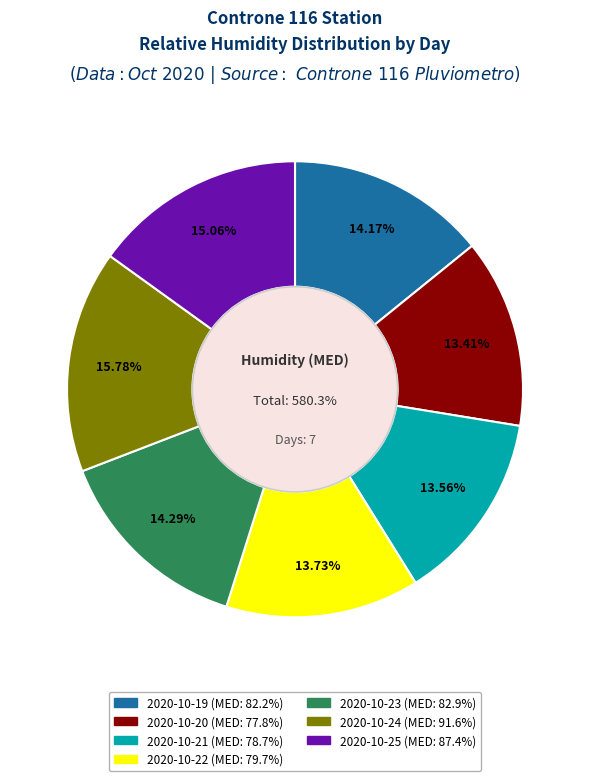

How many segments does this pie chart have?

7